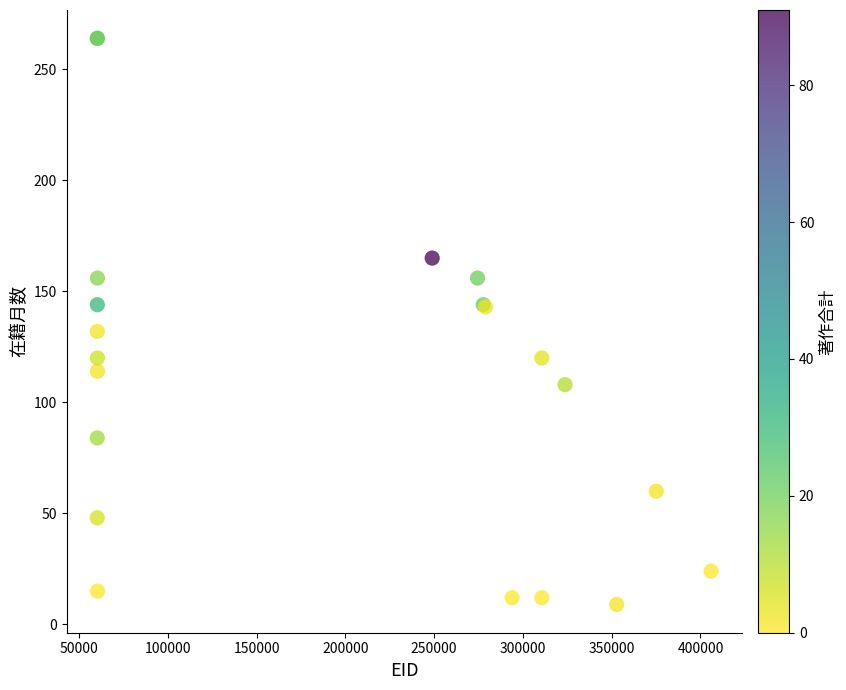

What Y value in the scatter plot is closest to 136?

132